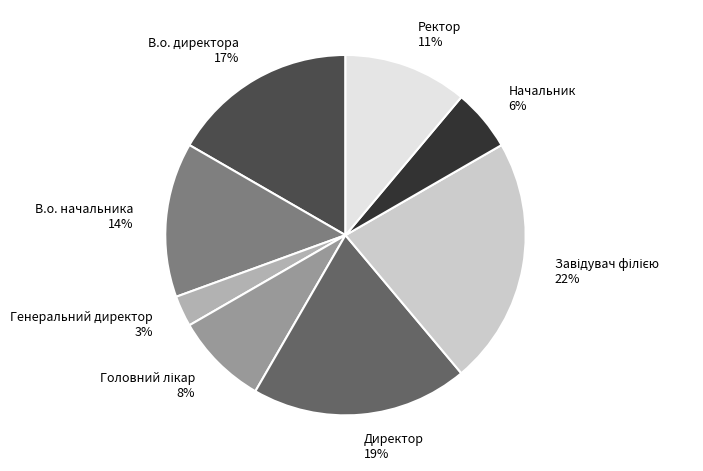

To the nearest percent, what percentage of the pie is В.о. директора?

17%